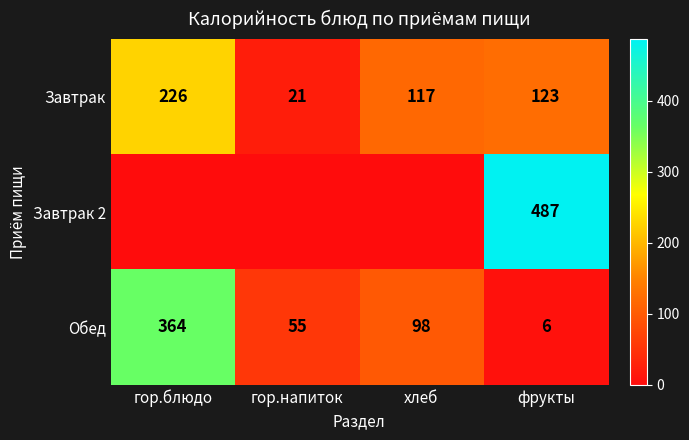

At how many categories does at least one series exceed 323?

2